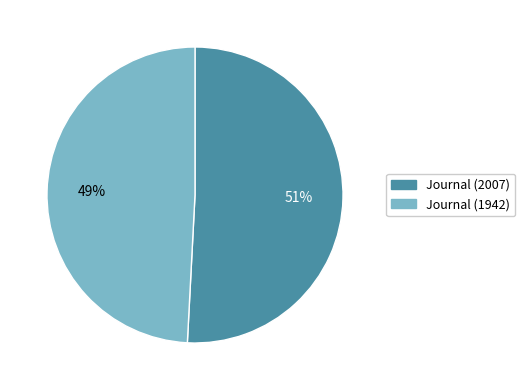

How many segments does this pie chart have?

2